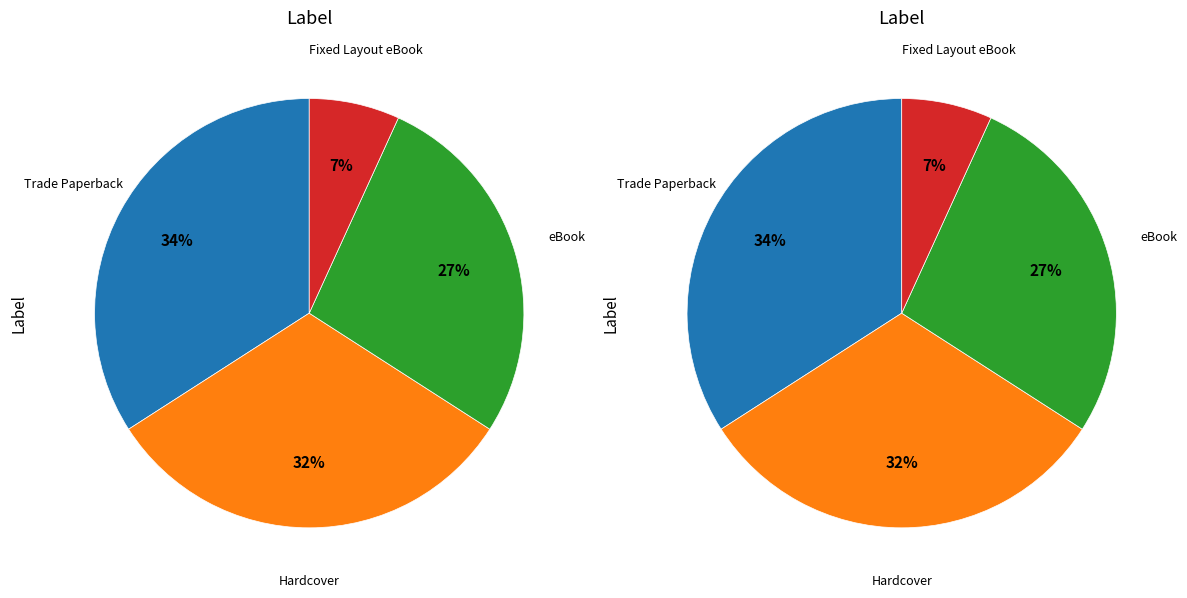

Rank the categories by value from lowest to highest.

Fixed Layout eBook, eBook, Hardcover, Trade Paperback